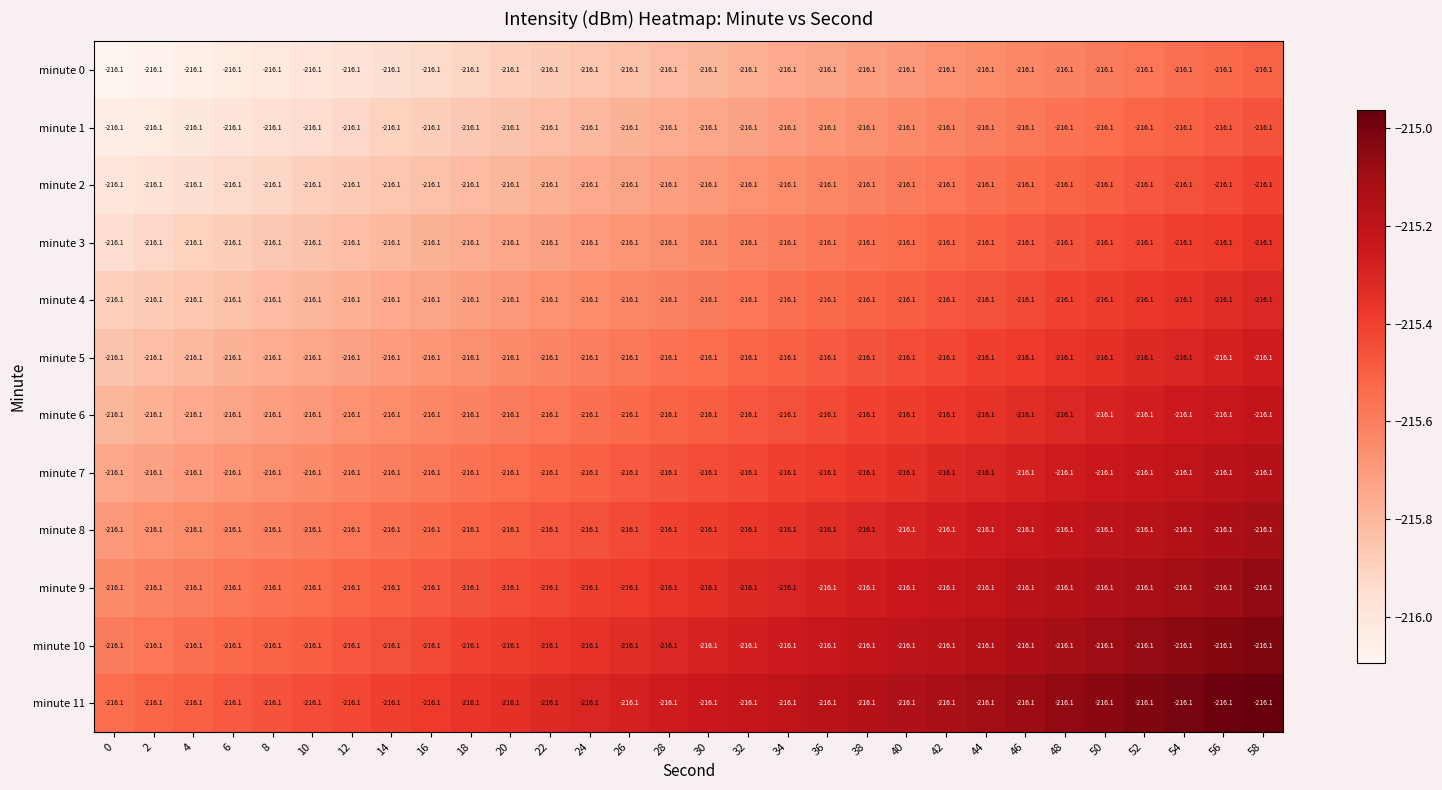

The value of minute 0 at 12 is -216.0. True or false?

True